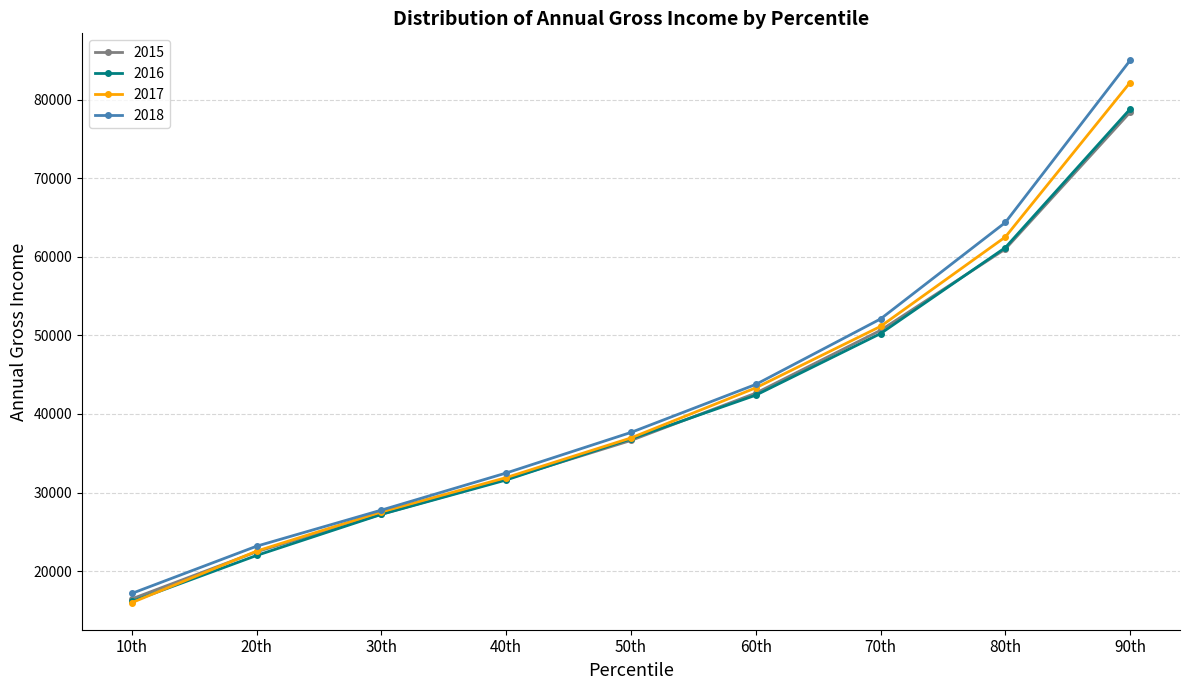

Is this an area chart (filled region under the line)?

No